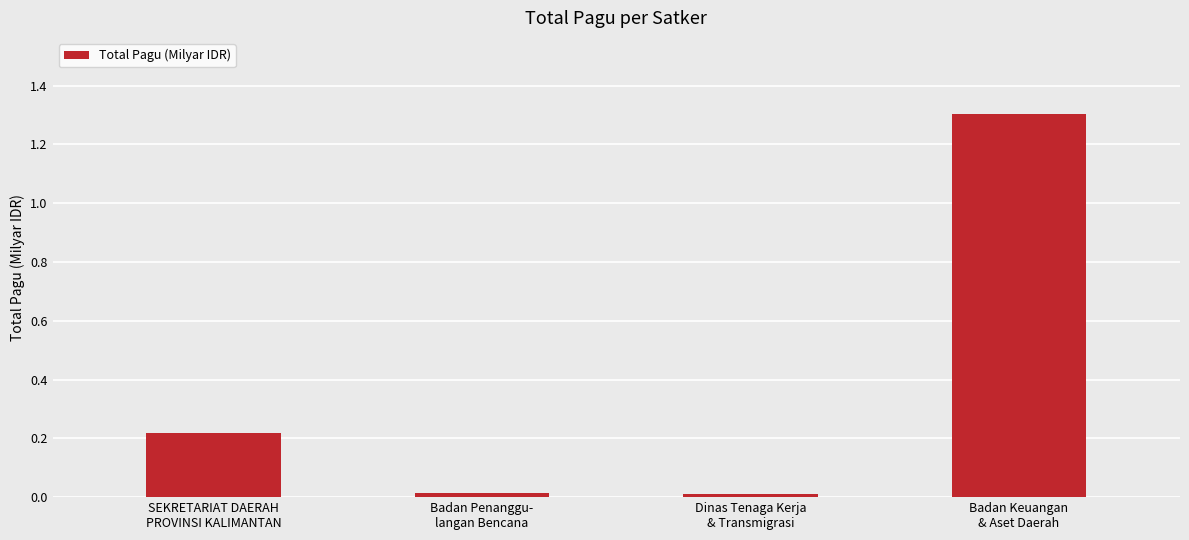

Read the value at Badan Keuangan
& Aset Daerah.

1.3